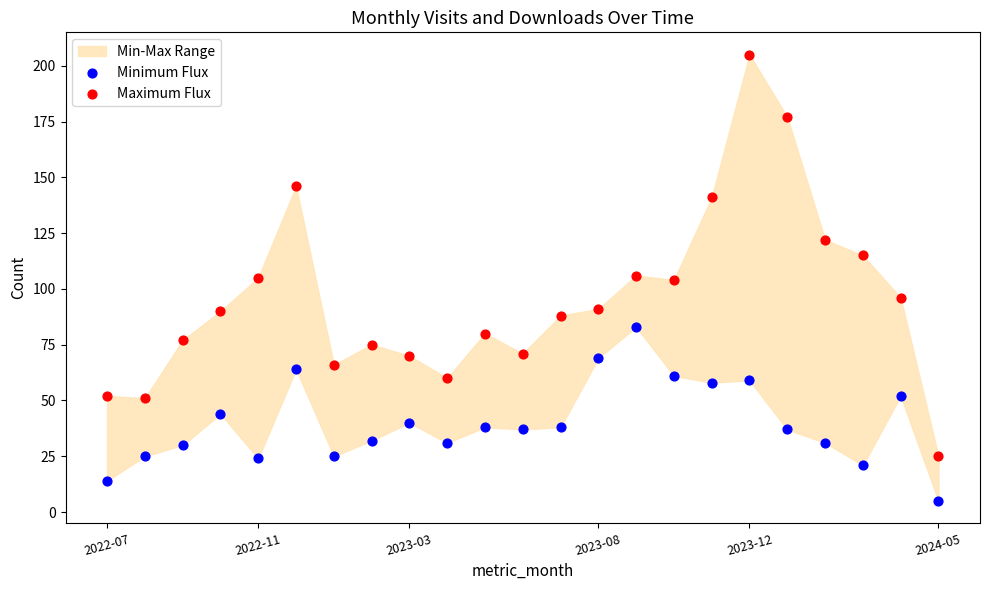

Which series reaches the maximum Y coordinate?

Maximum Flux